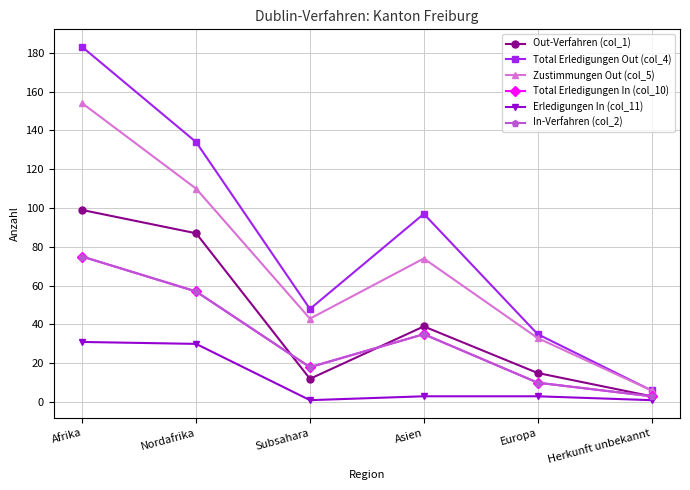

Is this an area chart (filled region under the line)?

No